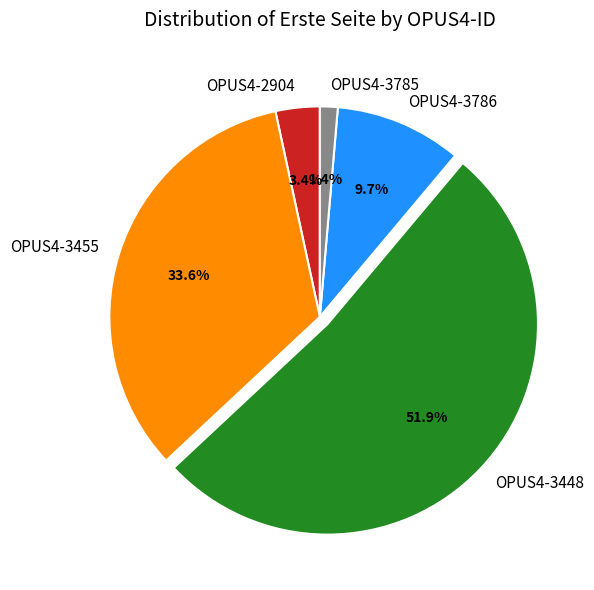

What portion of the pie excludes OPUS4-3786?

90.3%